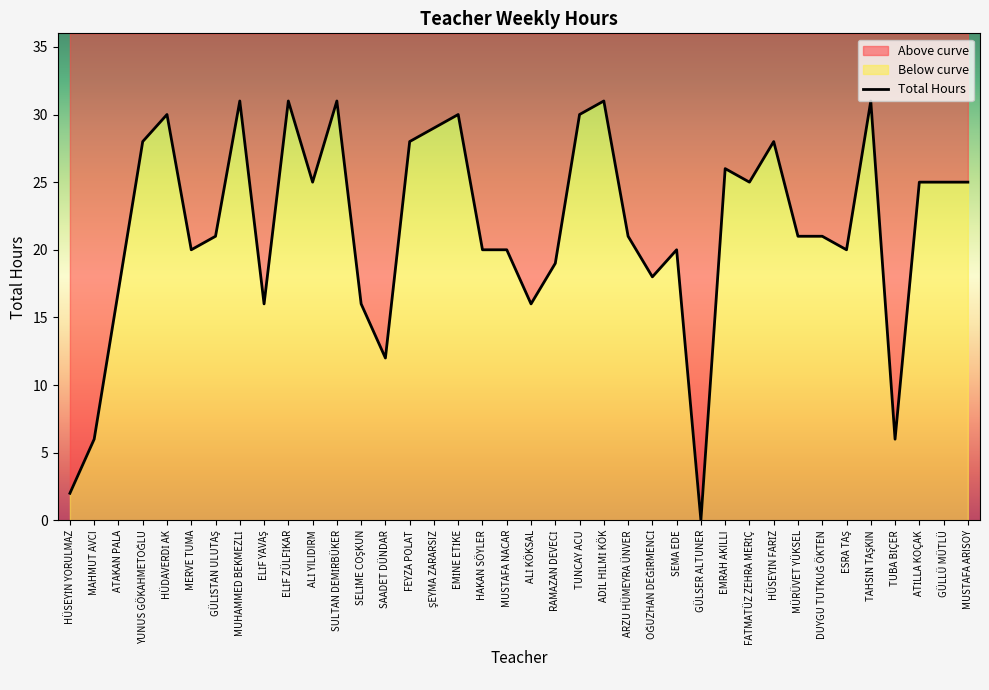

What is the change in value from ELİF YAVAŞ to SULTAN DEMİRBÜKER?

+15